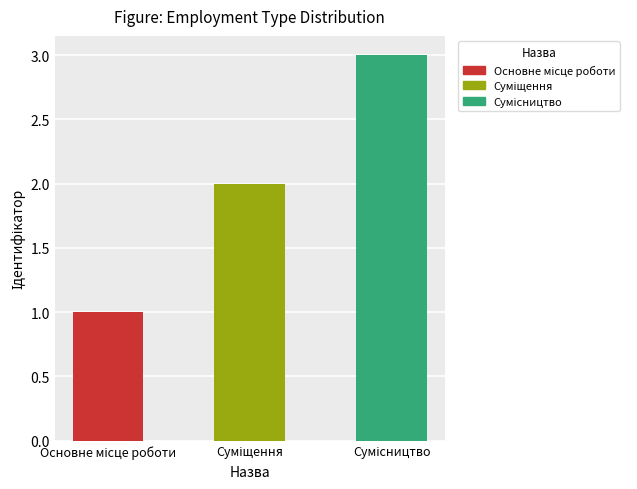

How many bars are there in total?

3